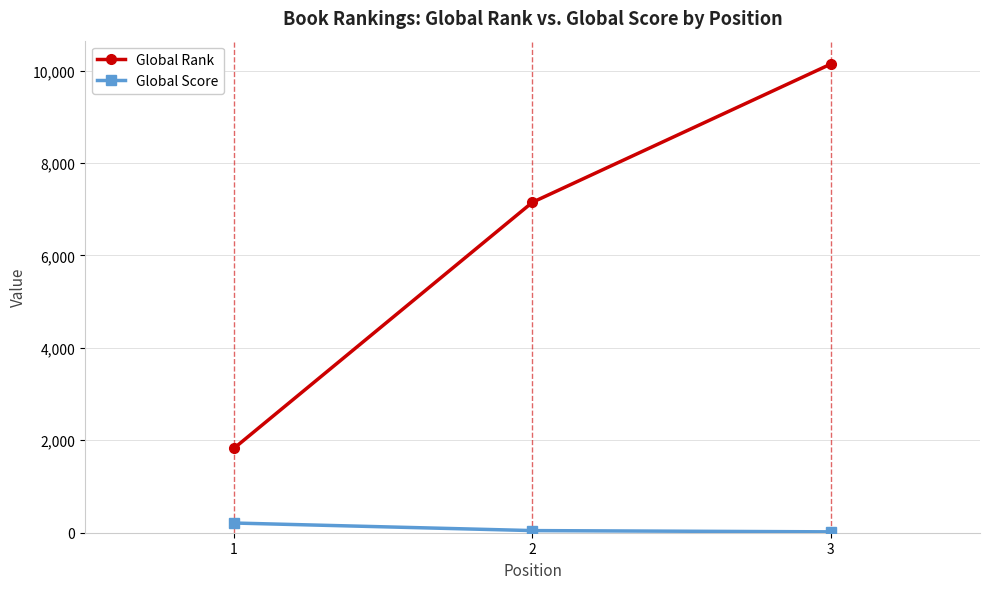

Does the chart have visible grid lines?

Yes